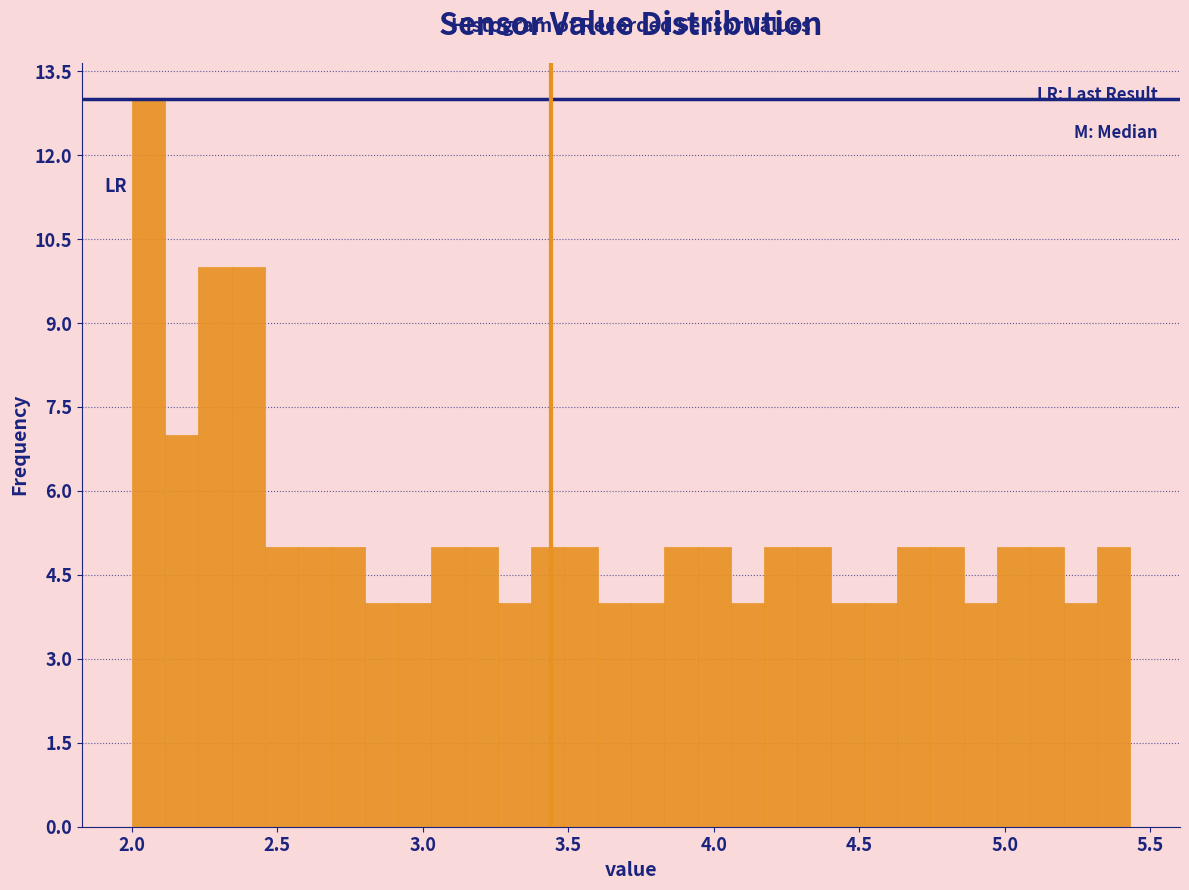

Read against the x-axis, roughly where is the centre of the tallest bar?

2.05